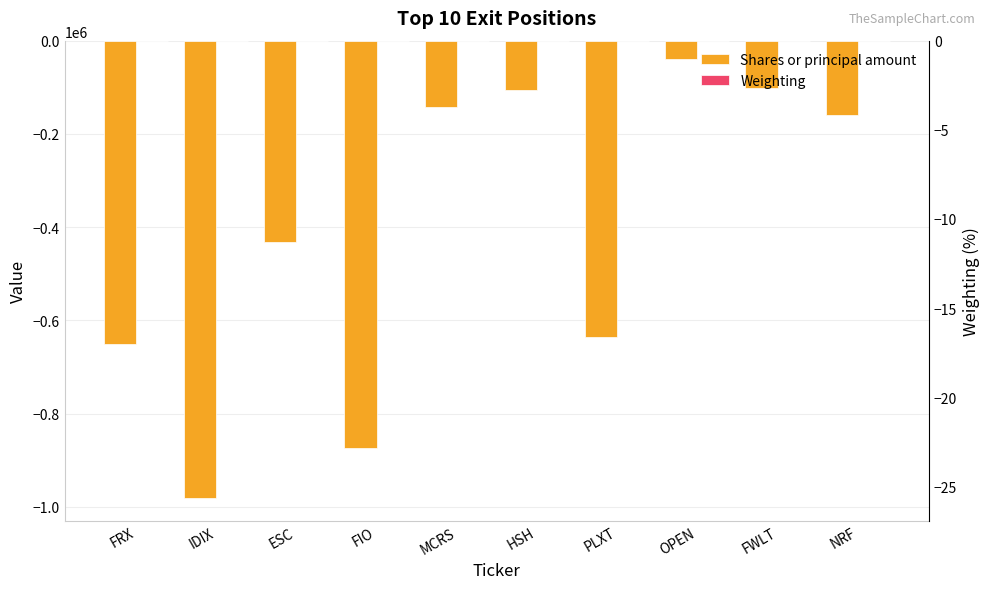

Reading right to left, list all the values displayed in this chart.

Shares or principal amount: NRF=-160000.0	FWLT=-102000.0	OPEN=-38700.0	PLXT=-635523.0	HSH=-104918.0	MCRS=-141500.0	FIO=-873870.0	ESC=-431061.0	IDIX=-981058.0	FRX=-650321.0
Weighting: NRF=-1.1	FWLT=-1.4	OPEN=-1.6	PLXT=-1.6	HSH=-2.6	MCRS=-3.8	FIO=-3.9	ESC=-5.4	IDIX=-9.3	FRX=-25.7